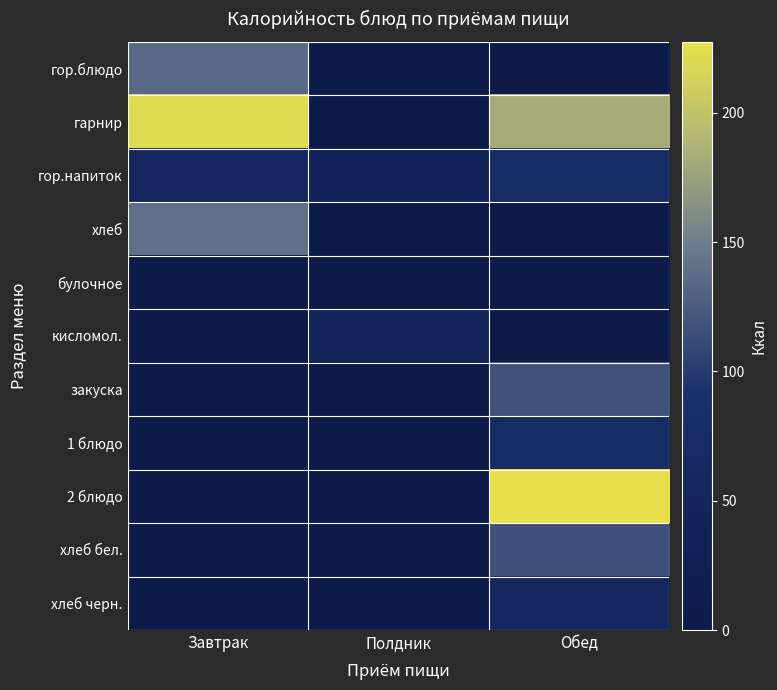

Reading right to left, extract all data points from this chart.

гор.блюдо: Обед=0.0	Полдник=0.0	Завтрак=135.0
гарнир: Обед=182.3	Полдник=0.0	Завтрак=221.4
гор.напиток: Обед=74.0	Полдник=40.0	Завтрак=56.0
хлеб: Обед=0.0	Полдник=0.0	Завтрак=140.0
булочное: Обед=0.0	Полдник=0.0	Завтрак=0.0
кисломол.: Обед=0.0	Полдник=47.5	Завтрак=0.0
закуска: Обед=118.0	Полдник=0.0	Завтрак=0.0
1 блюдо: Обед=74.0	Полдник=0.0	Завтрак=0.0
2 блюдо: Обед=227.4	Полдник=0.0	Завтрак=0.0
хлеб бел.: Обед=116.7	Полдник=0.0	Завтрак=0.0
хлеб черн.: Обед=59.4	Полдник=0.0	Завтрак=0.0